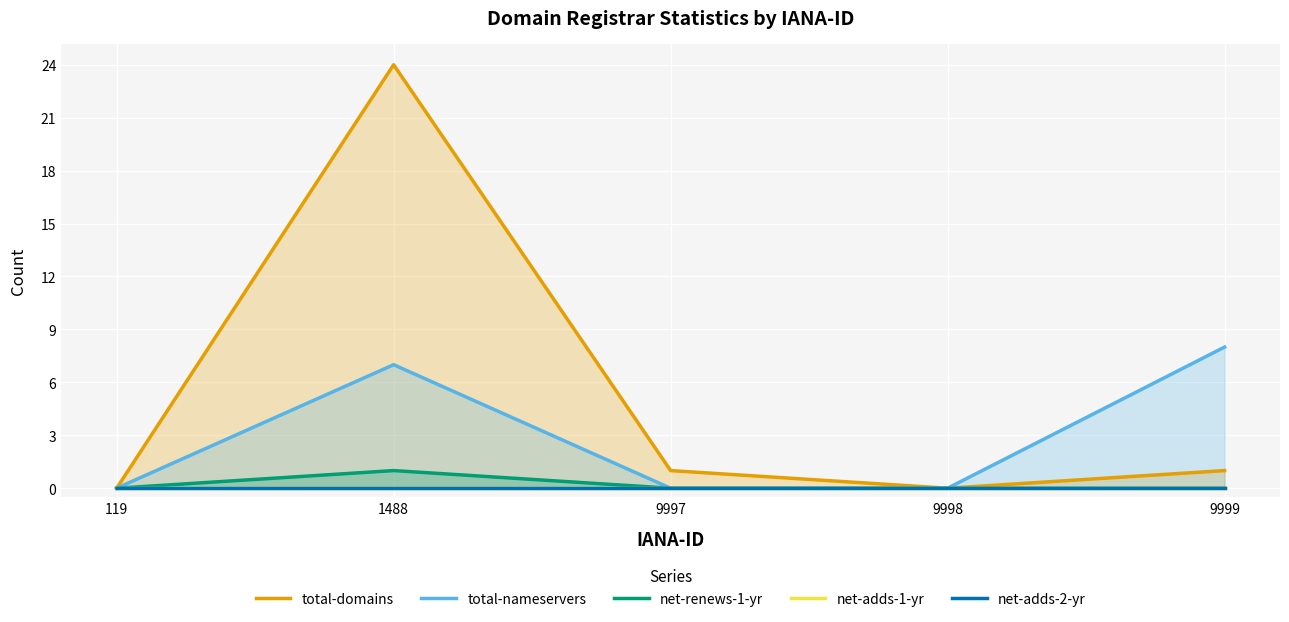

In net-renews-1-yr, how many points are higher than both neighbors (excluding endpoints)?

1